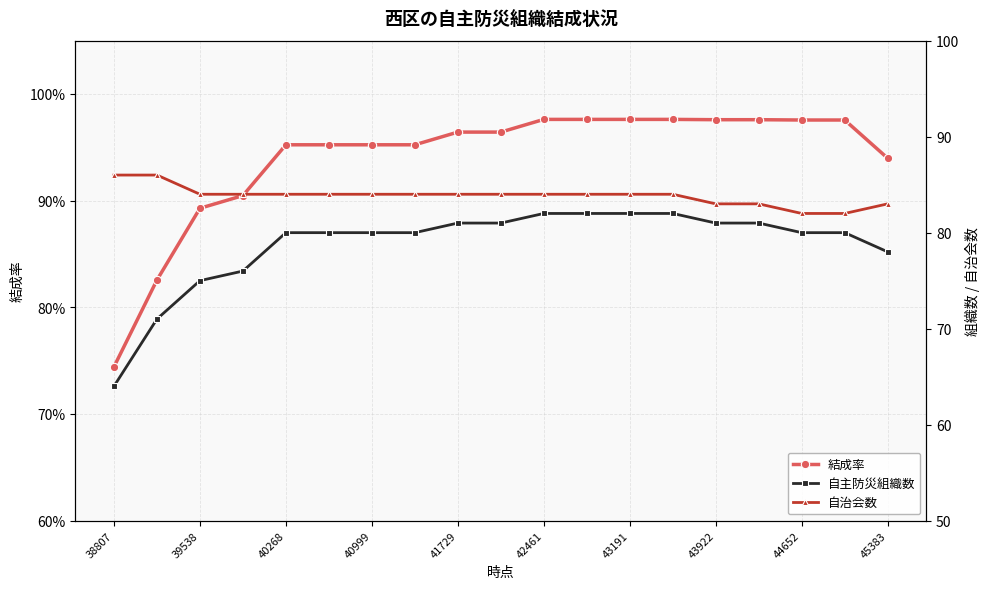

What position from the left is 43922?

15